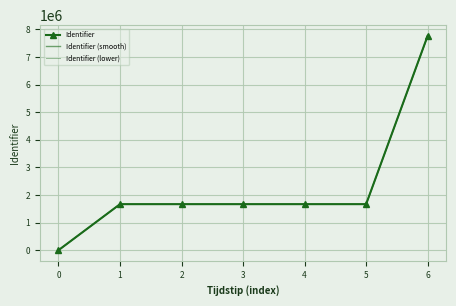

How many positive values does the Identifier series have?

6